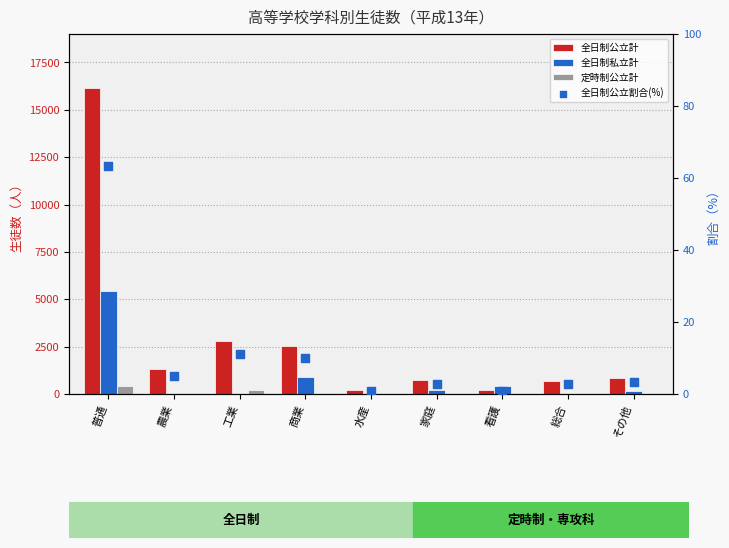

At which category is the sum across all series the highest?

普通